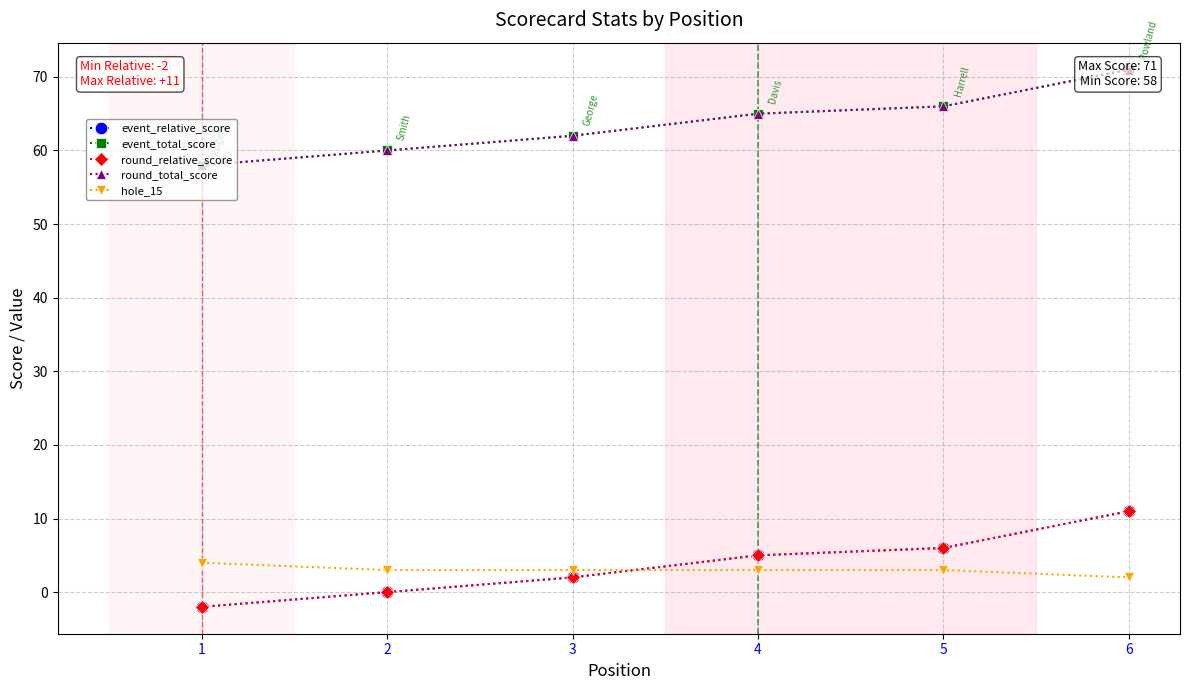

What is the value of the hole_15 point at the 6th from the left?

2